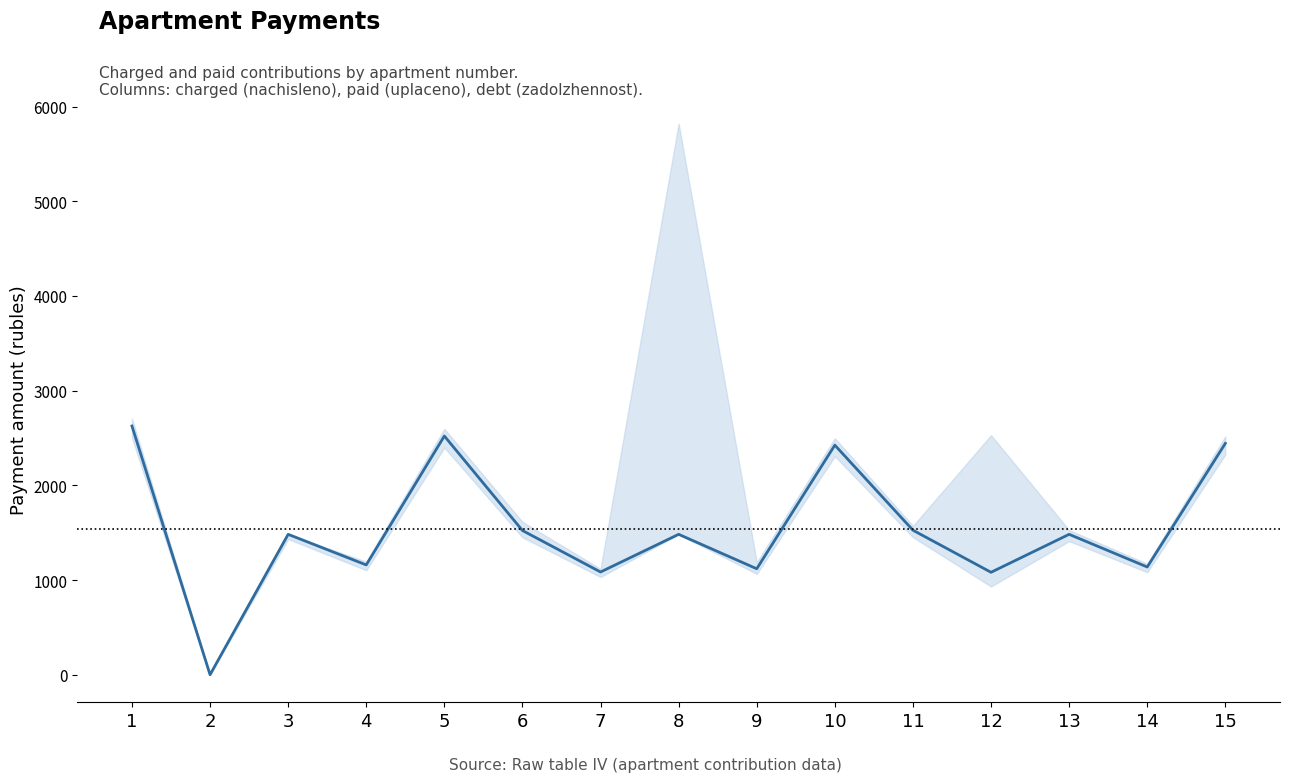

How many lines are shown in the chart?

1